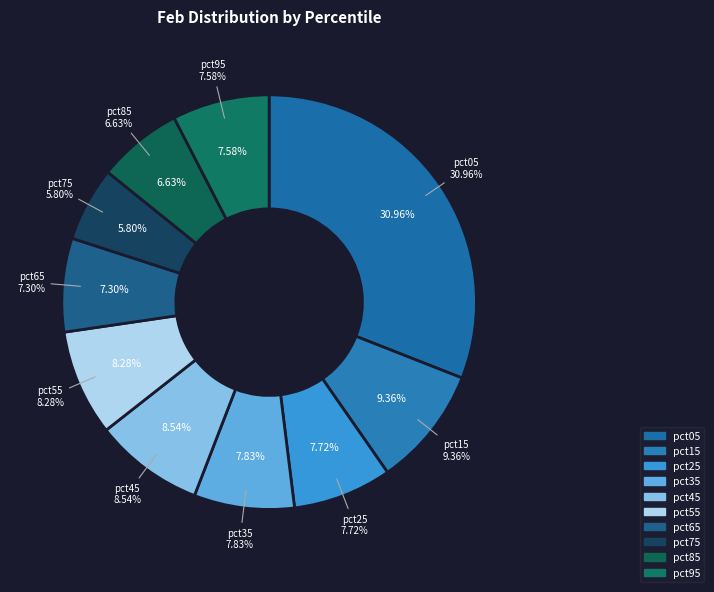

What percentage do pct35 and pct15 together represent?

17.2%